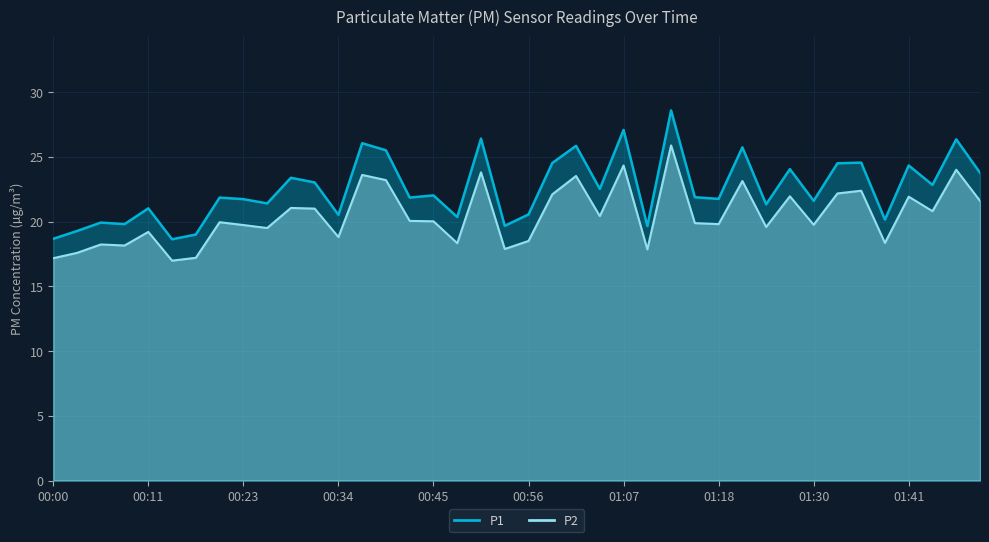

True or false: P1 has more than 2 points higher than both neighbors.

True